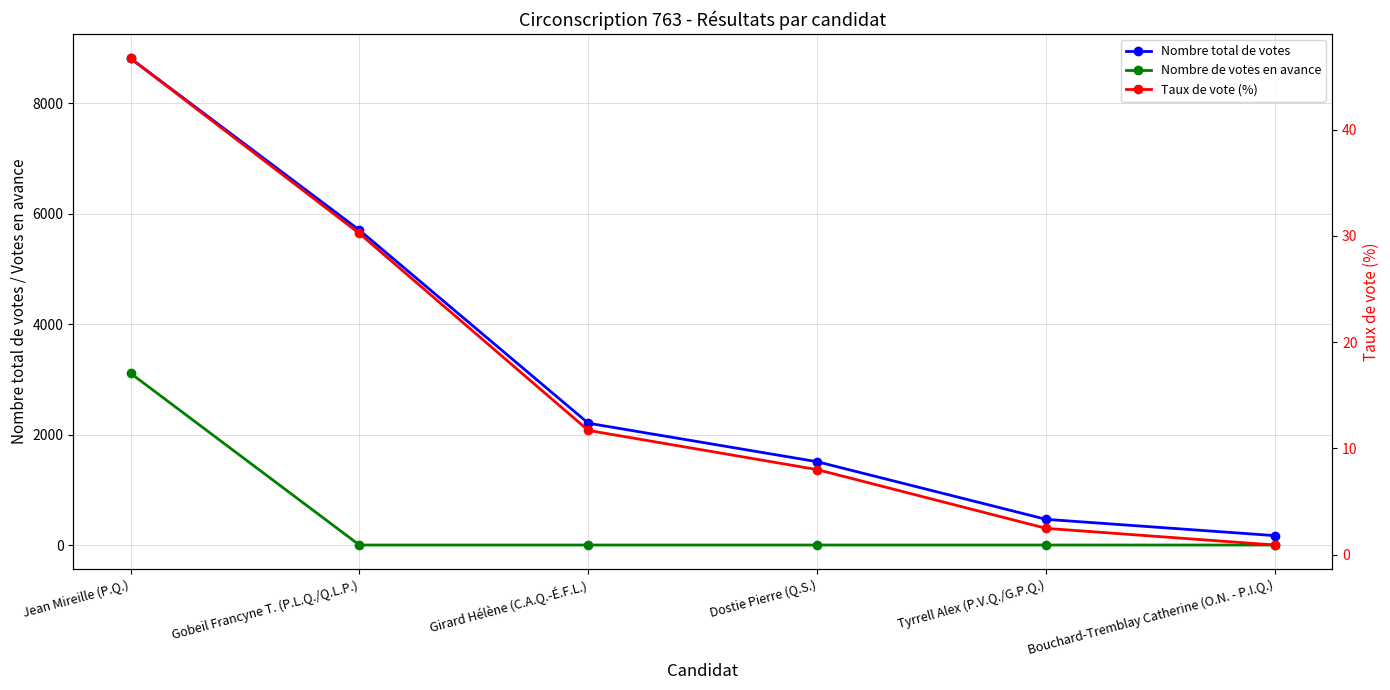

At Jean Mireille (P.Q.), list the series in order from largest to smallest.

Nombre total de votes, Nombre de votes en avance, Taux de vote (%)